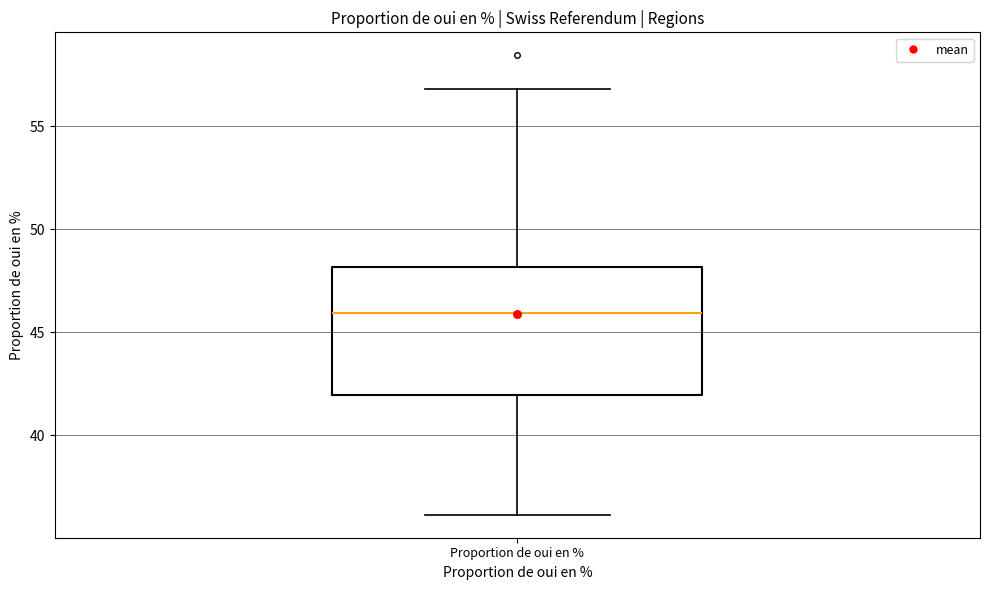

Transcribe this box plot: give where the median line is, the range the box spans, and where the two whiskers end, as read against the y-axis. The values are not printed on the chart, so give them approximately, as read against the axis.

median 46, box 42 to 48, whiskers 36 to 57